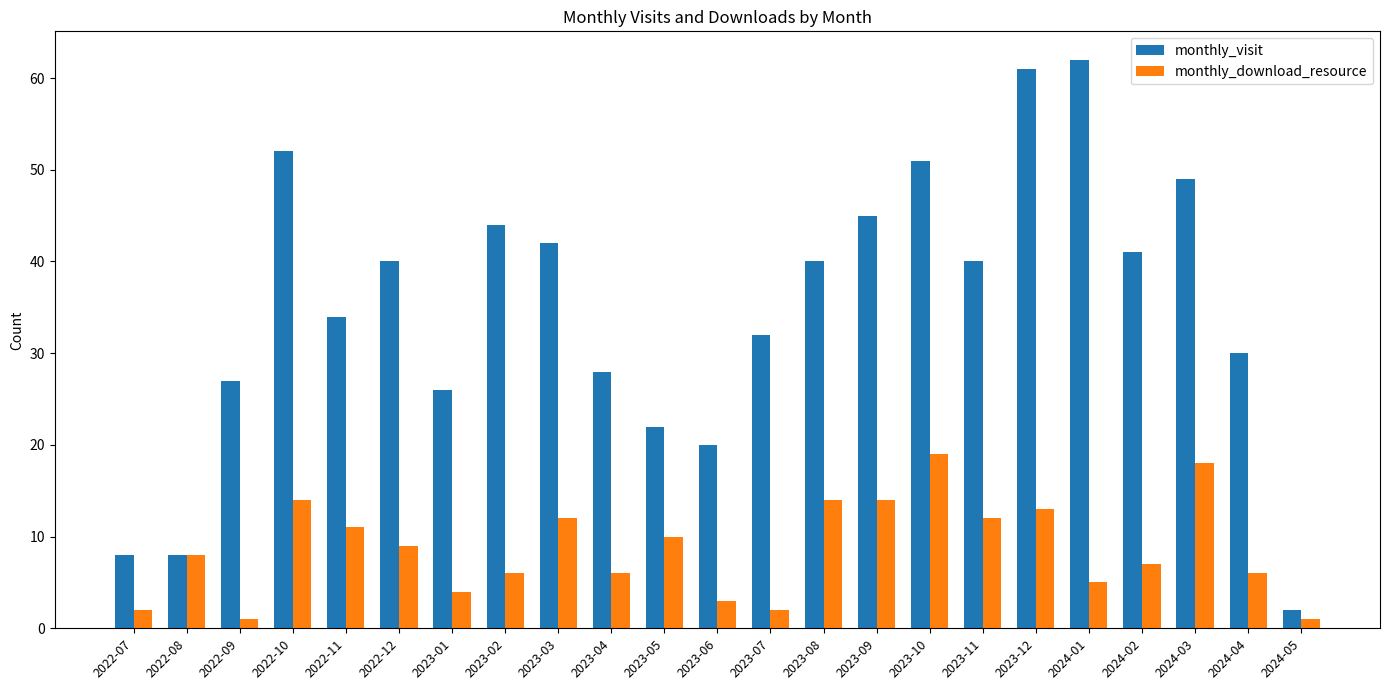

Between 2023-04 and 2024-04, which series saw the biggest shift?

monthly_visit